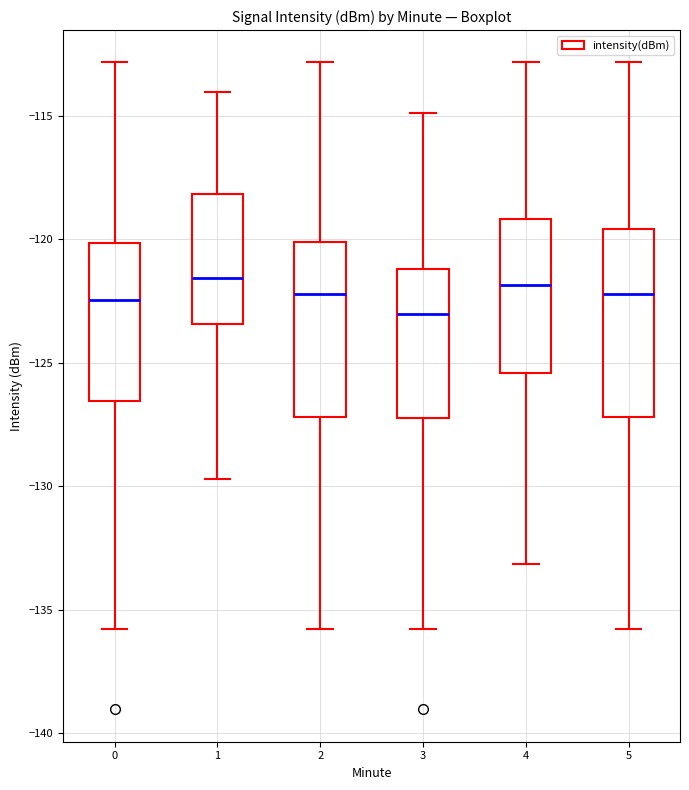

Reading left to right, read every box against the y-axis: the position of its median line, the range the box covers, and the ends of its whiskers. The values are not printed on the chart, so give them approximately, as read against the axis.

0: median -122.5, box -126.5 to -120.0, whiskers -136.0 to -113.0
1: median -121.5, box -123.5 to -118.0, whiskers -129.5 to -114.0
2: median -122.0, box -127.0 to -120.0, whiskers -136.0 to -113.0
3: median -123.0, box -127.5 to -121.0, whiskers -136.0 to -115.0
4: median -122.0, box -125.5 to -119.0, whiskers -133.0 to -113.0
5: median -122.0, box -127.0 to -119.5, whiskers -136.0 to -113.0